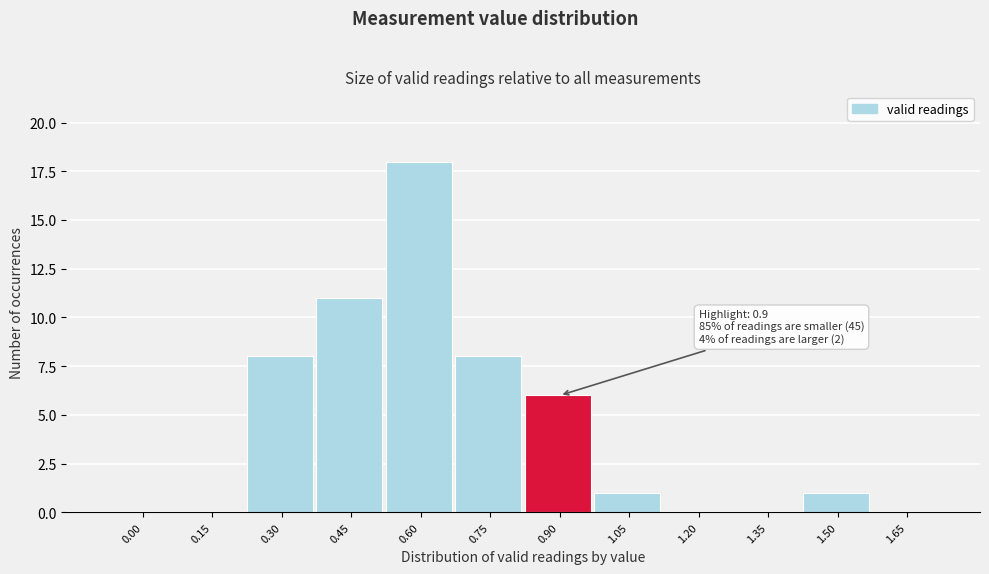

Reading left to right, list all the values displayed in this chart.

0.00=0	0.15=0	0.30=8	0.45=11	0.60=18	0.75=8	0.90=6	1.05=1	1.20=0	1.35=0	1.50=1	1.65=0